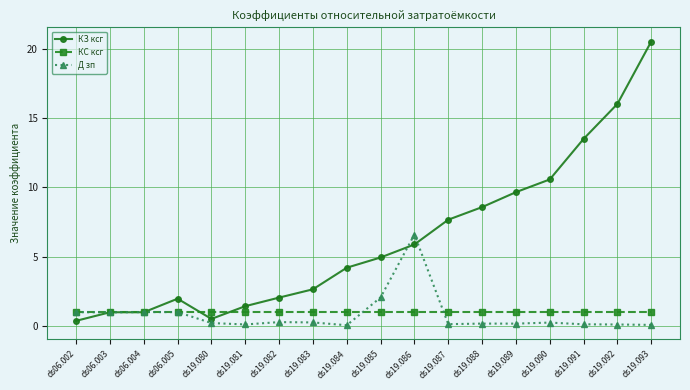

What is the label of the 16th point from the right?

ds06.004